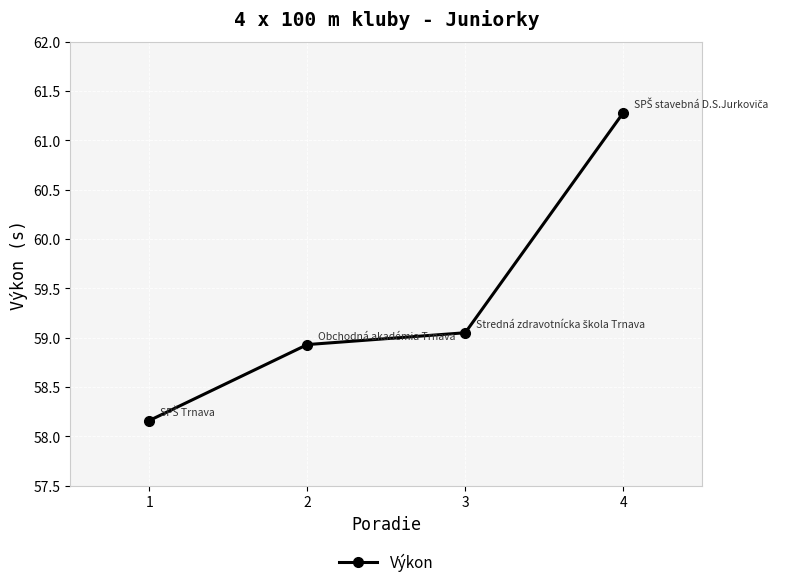

What is the maximum value shown in the chart?

61.3